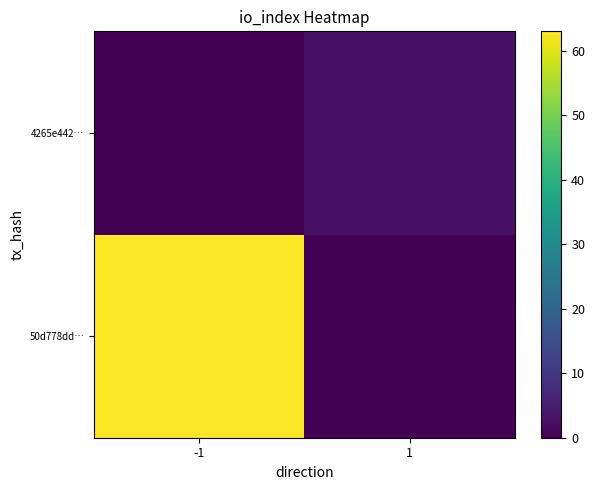

Which category has the lowest value across all series?

1